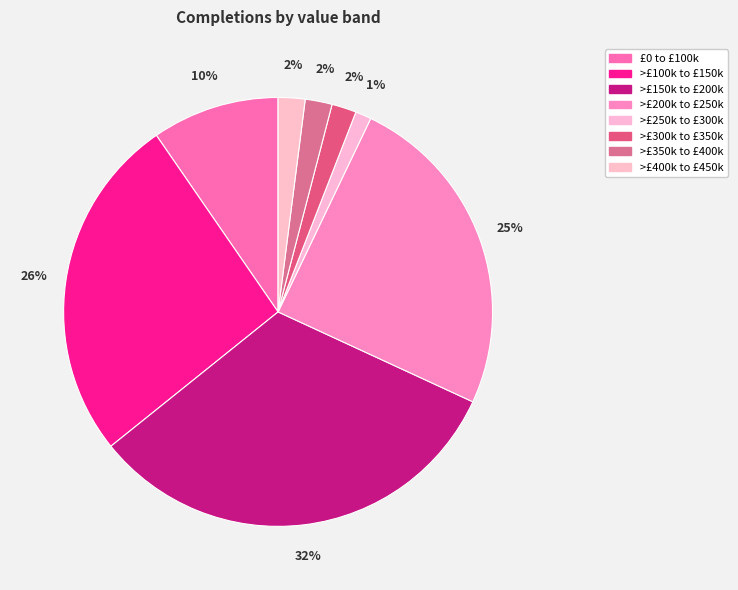

Approximately how many times larger is the value at >£350k to £400k compared to >£100k to £150k?

0.1